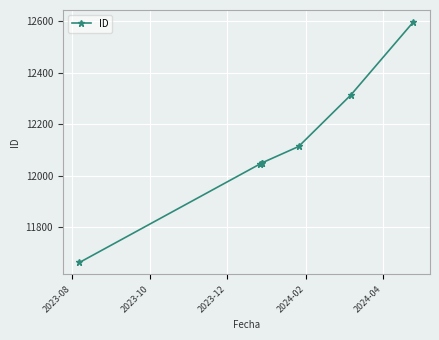

What position from the right is 2024-02?

4